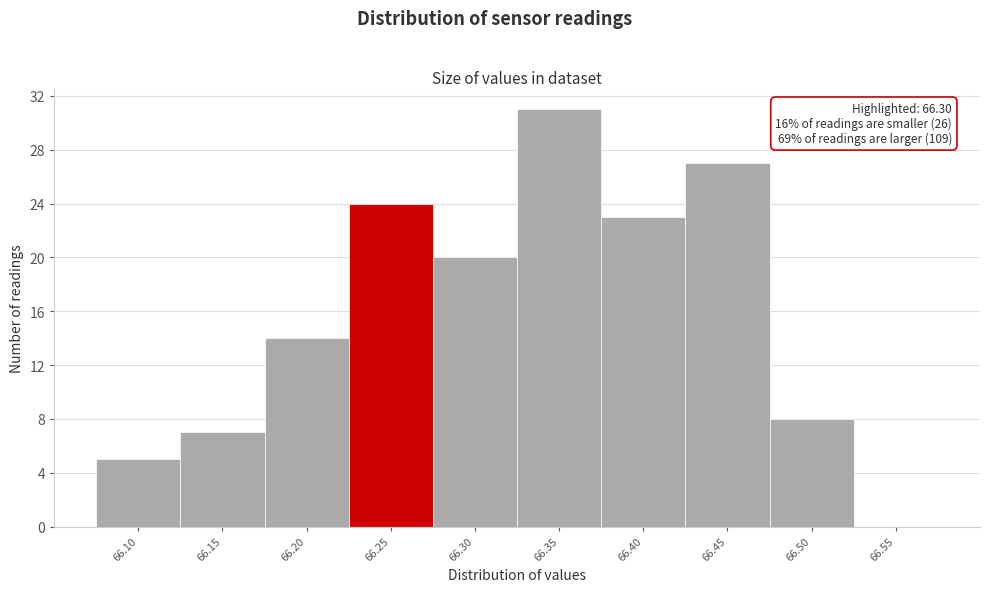

Reading right to left, extract all data points from this chart.

66.55=0	66.50=8	66.45=27	66.40=23	66.35=31	66.30=20	66.25=24	66.20=14	66.15=7	66.10=5